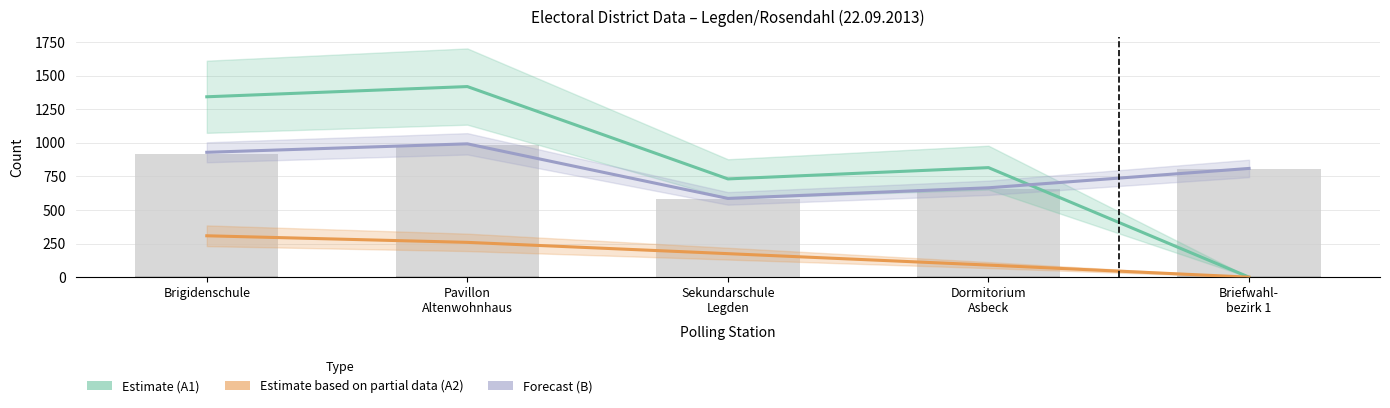

What is the label of the 5th bar from the left?

Briefwahl-
bezirk 1